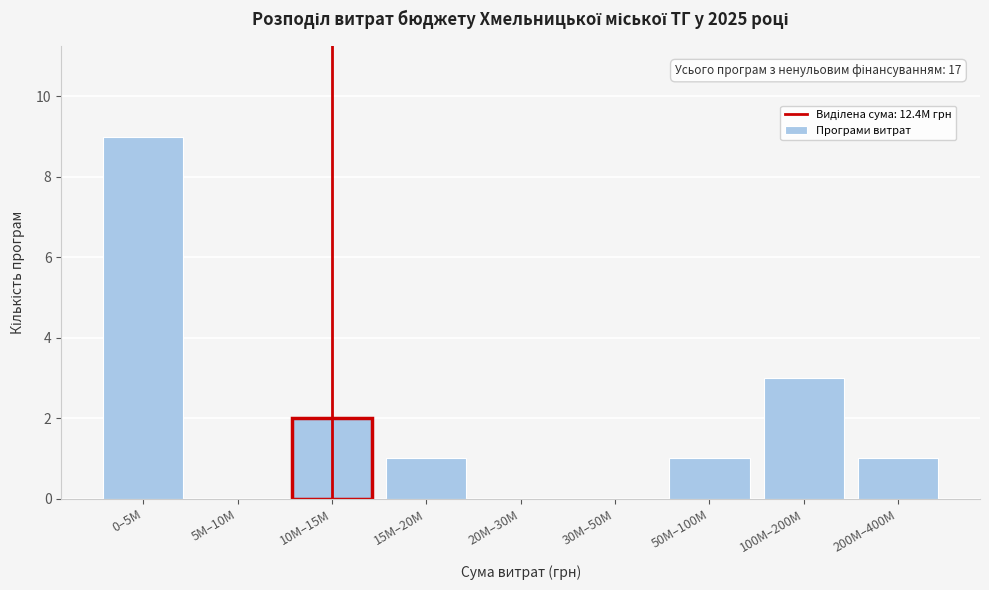

Reading right to left, what are all the values shown in this chart?

200M–400M=1	100M–200M=3	50M–100M=1	30M–50M=0	20M–30M=0	15M–20M=1	10M–15M=2	5M–10M=0	0–5M=9